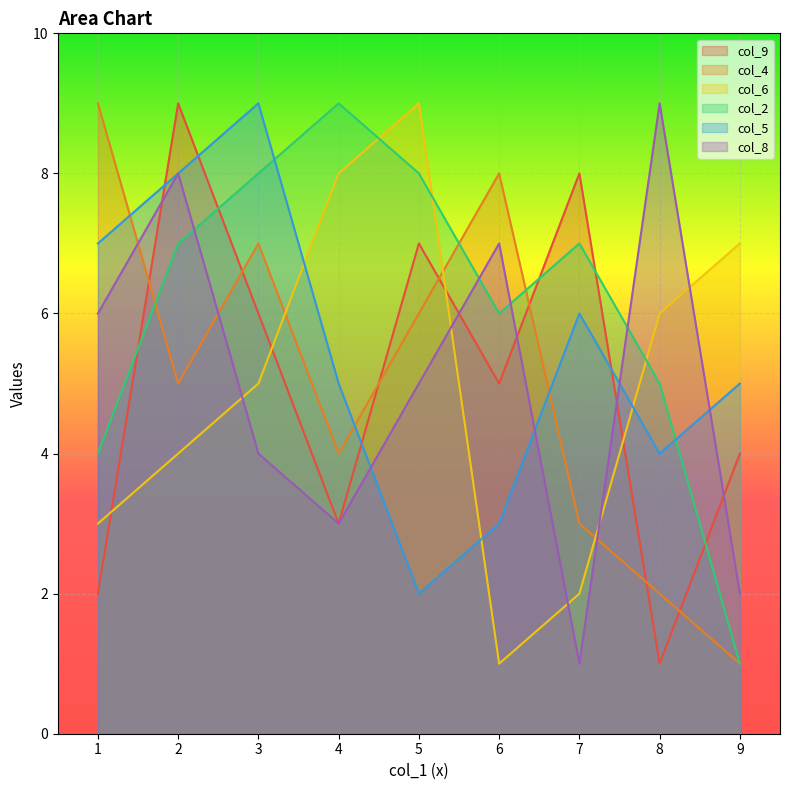

Is it true that col_4 equals 1 at 7?

False